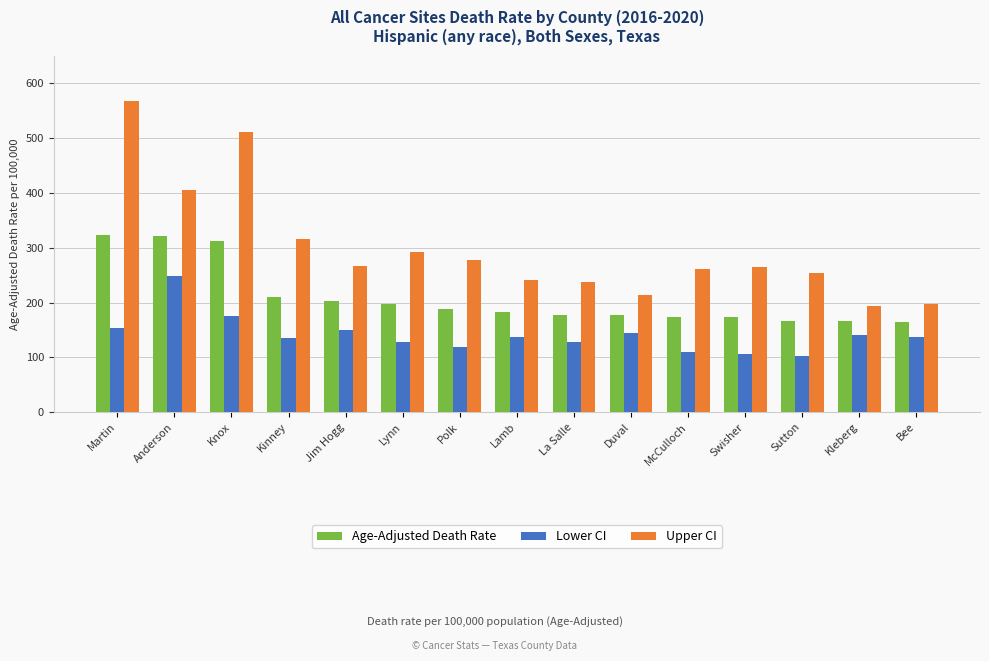

What is the difference between the second highest and minimum values in the Lower CI series?

72.1